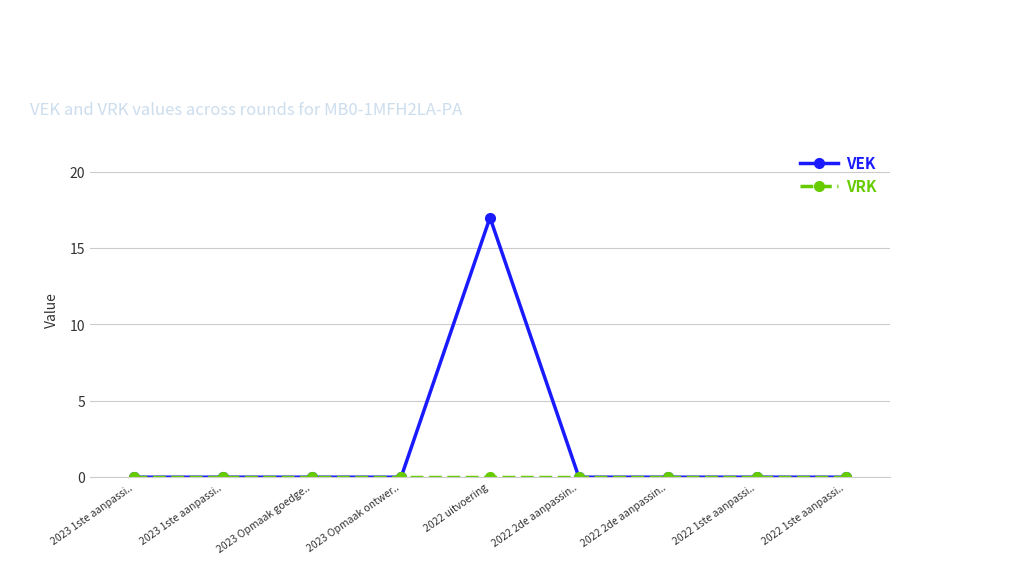

How many categories are shown in the chart?

9